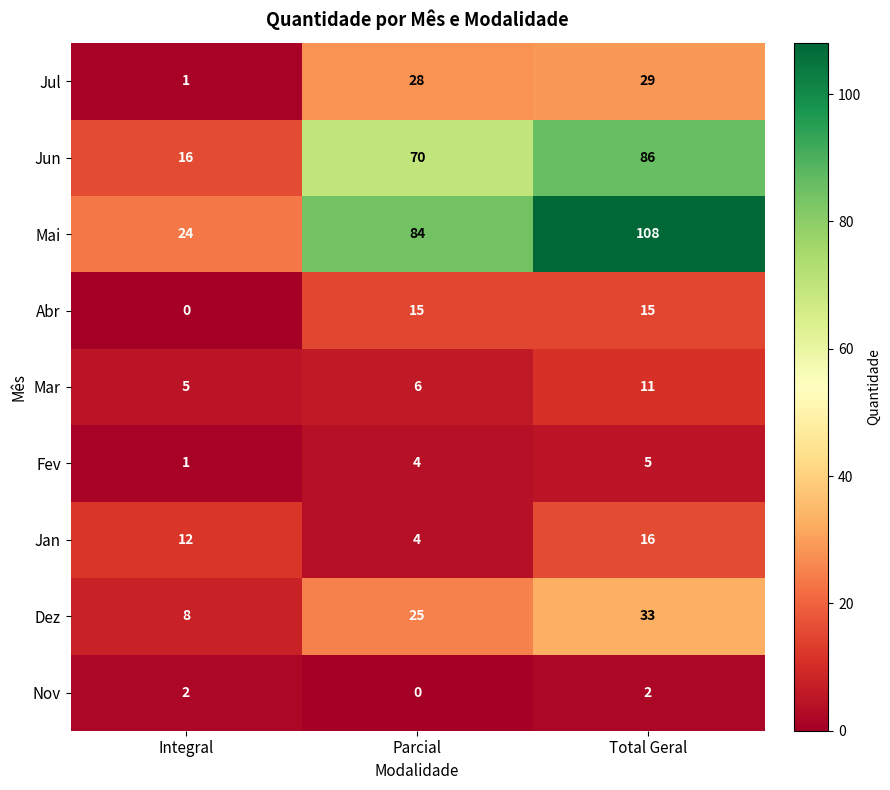

List the labels in order of Jan value, largest first.

Total Geral, Integral, Parcial